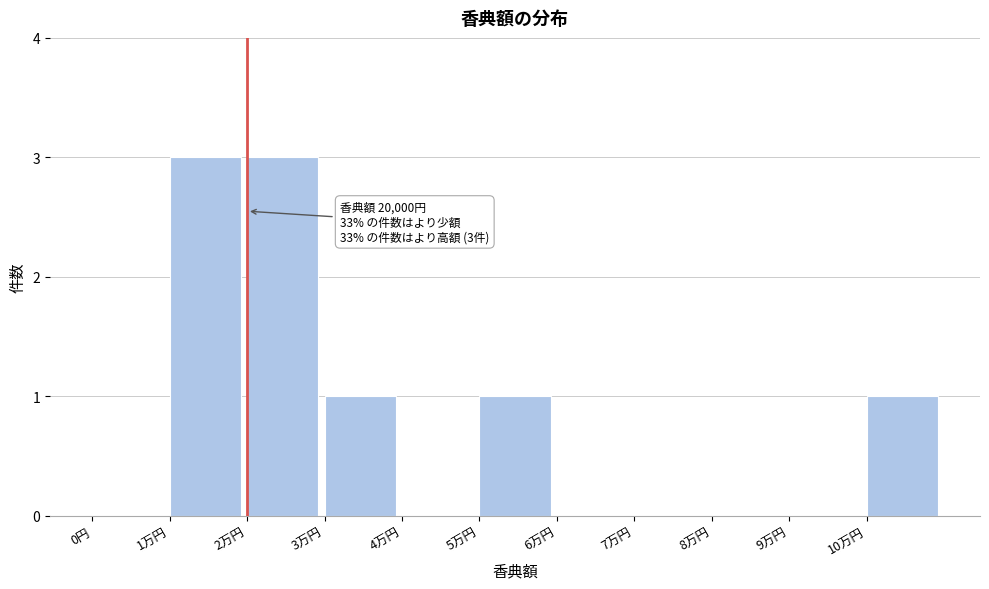

Reading left to right, list all the values displayed in this chart.

0円=0	1万円=3	2万円=3	3万円=1	4万円=0	5万円=1	6万円=0	7万円=0	8万円=0	9万円=0	10万円=1